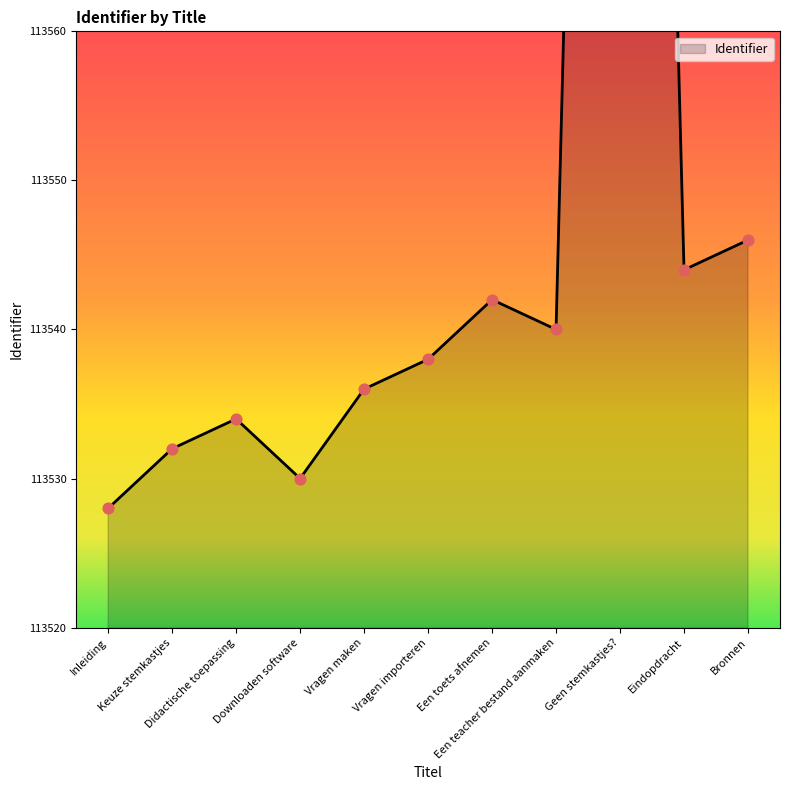

Approximately how many times larger is the value at Een teacher bestand aanmaken compared to Didactische toepassing?

1.0